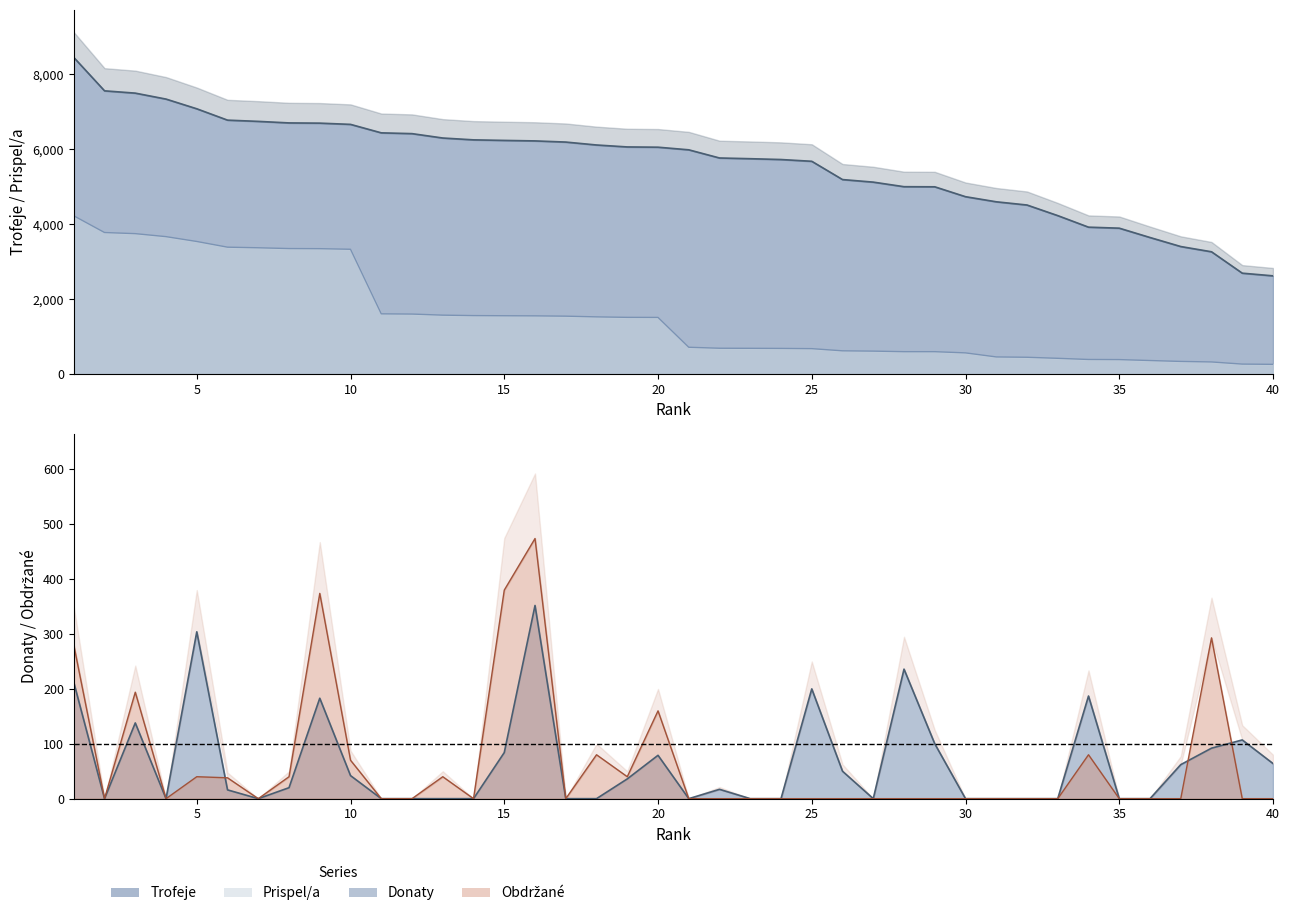

What is the value of the Prispel/a point at the 35th from the left?

389